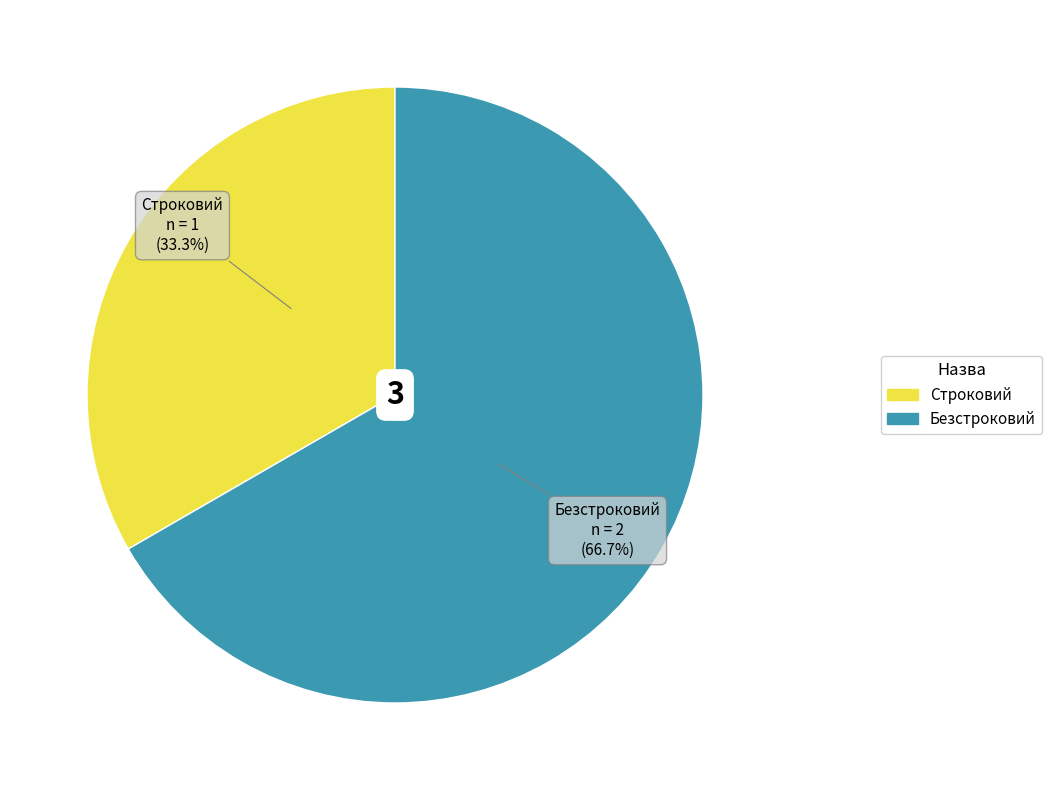

To the nearest percent, what is the difference between the Строковий and Безстроковий slice percentages?

33%